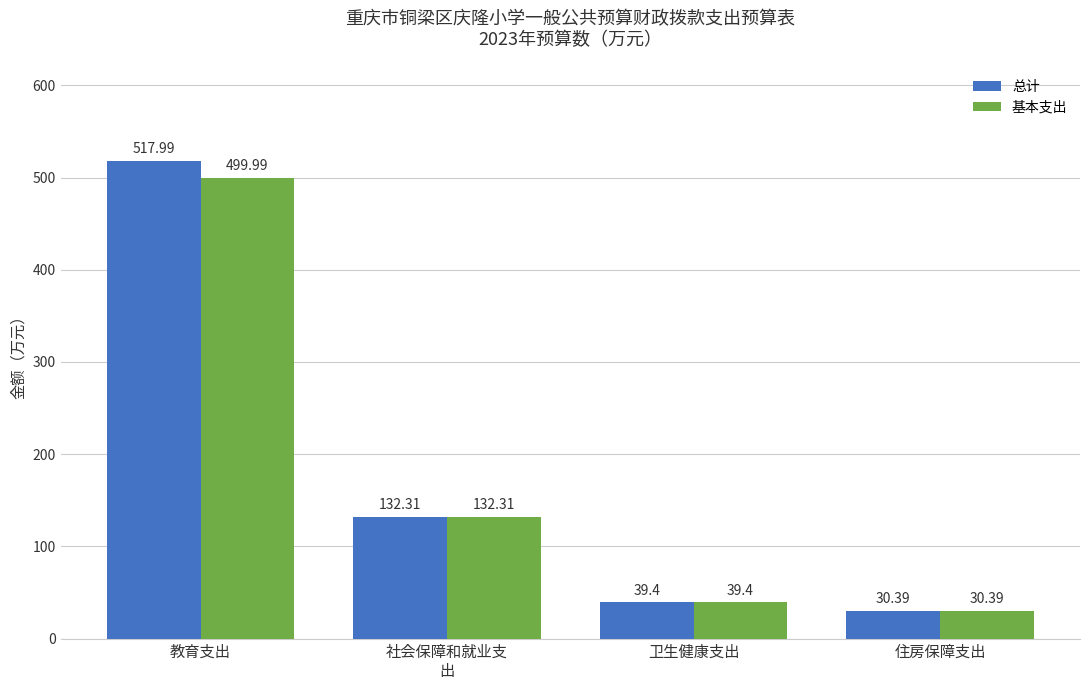

What value does the 总计 series have at 社会保障和就业支
出?

132.3